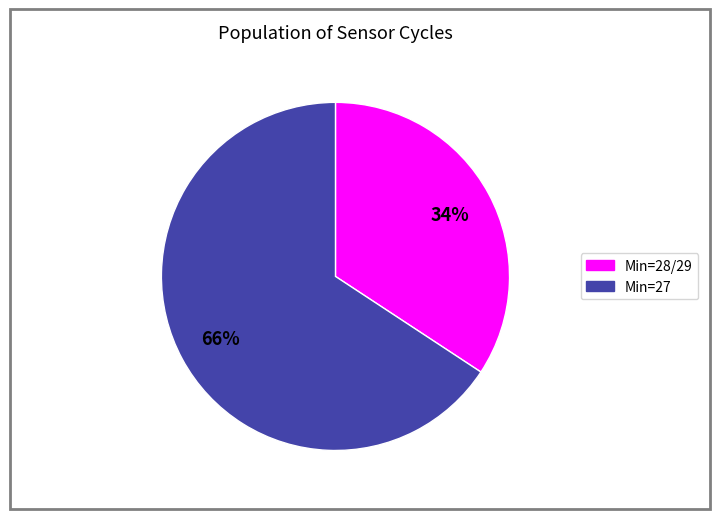

To the nearest percent, what is the average slice percentage?

50%